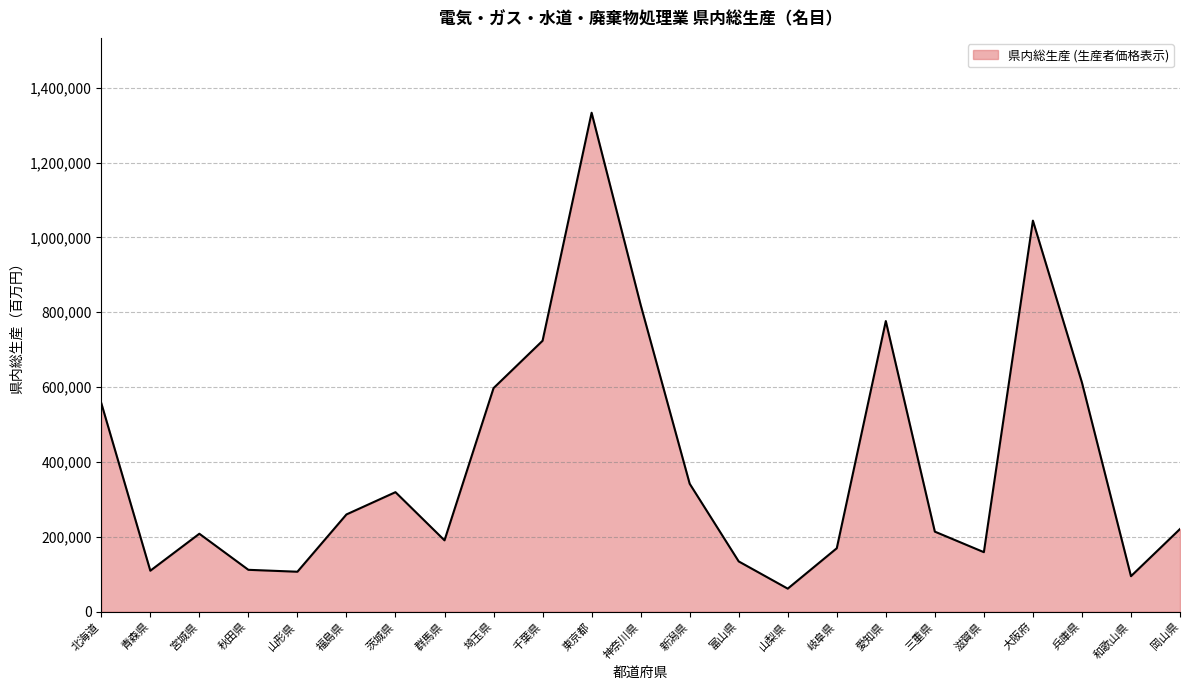

Does the chart display data point markers on the line(s)?

No